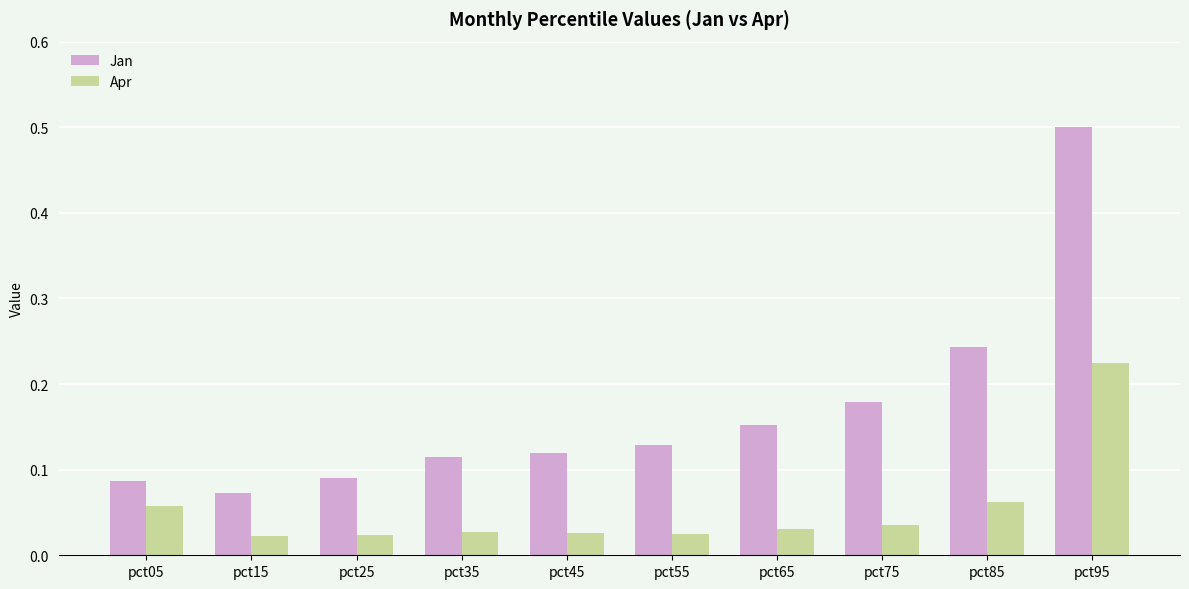

At how many categories does at least one series exceed 0?

10